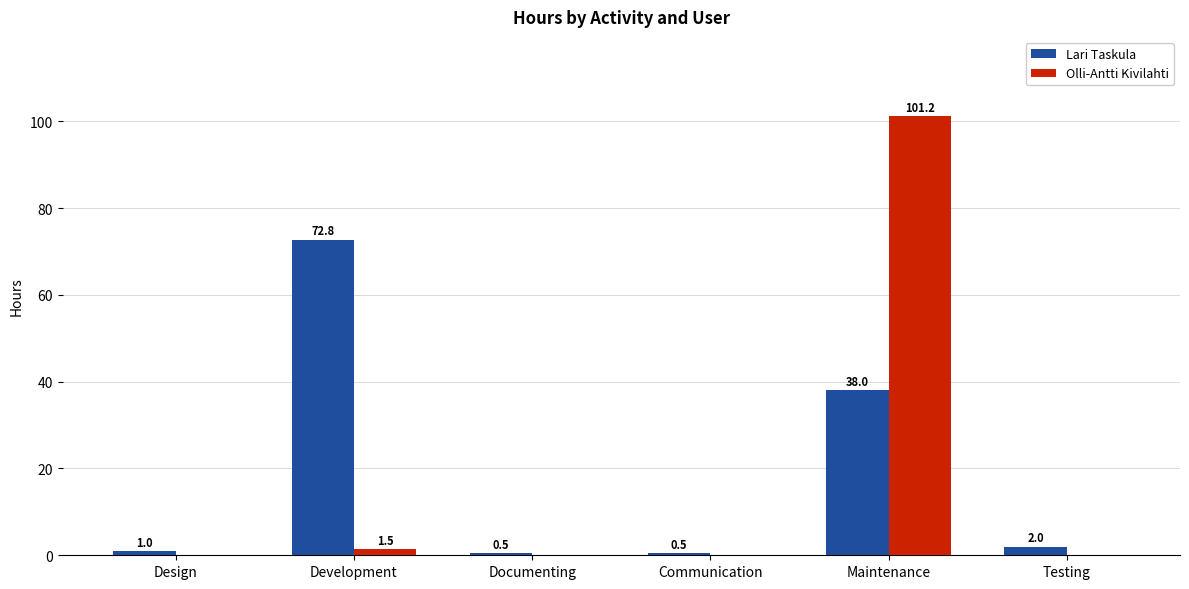

How many positive values does the Olli-Antti Kivilahti series have?

2